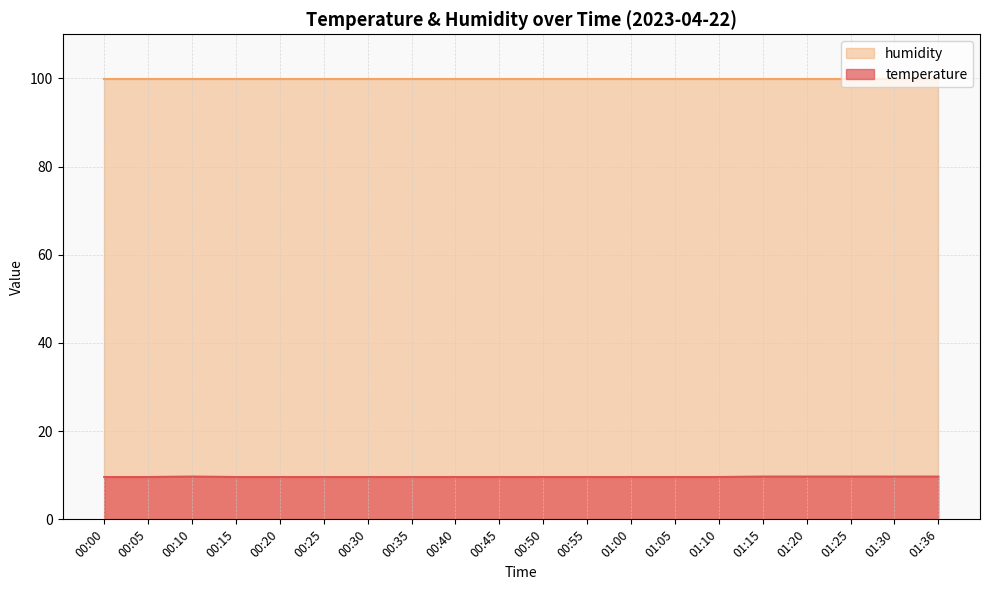

Count the values in the range 9 to 10.

20